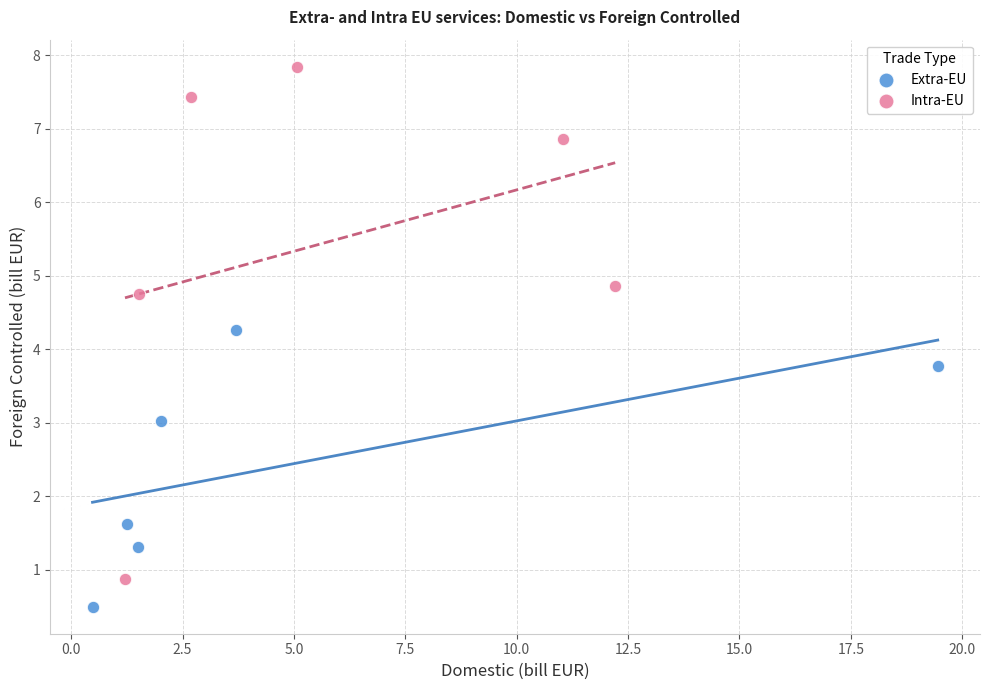

Which series reaches the minimum Y coordinate?

Extra-EU